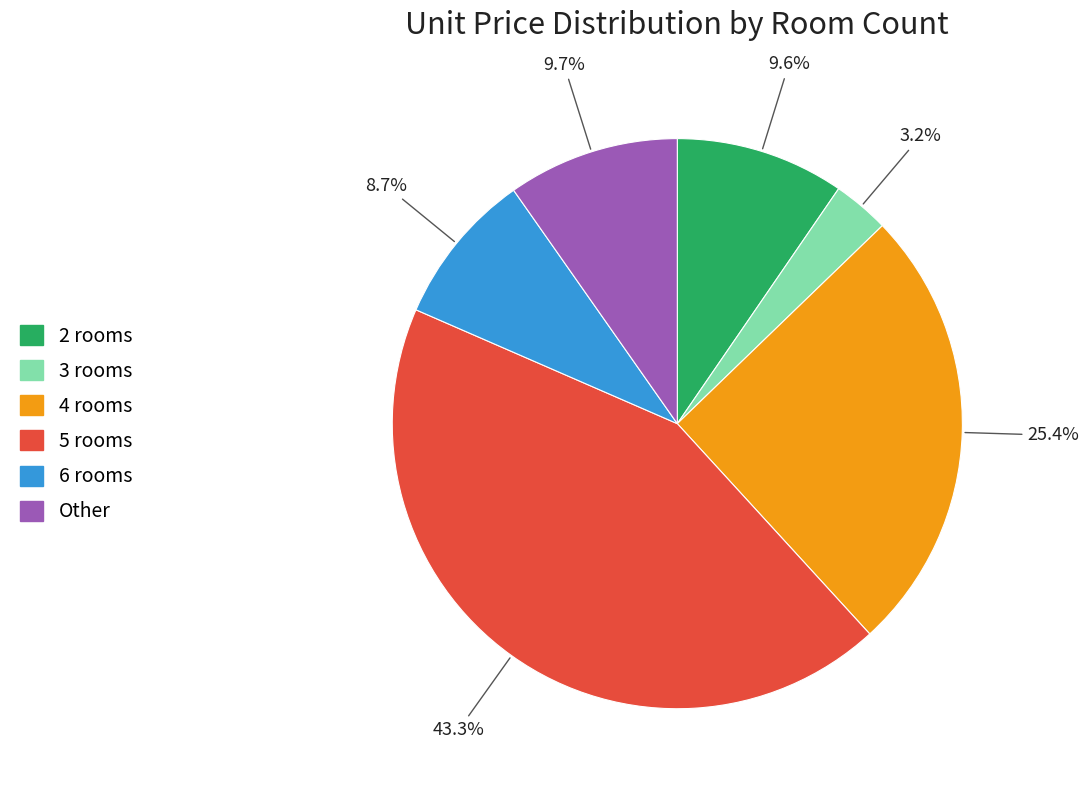

Is there a majority slice in this chart?

No